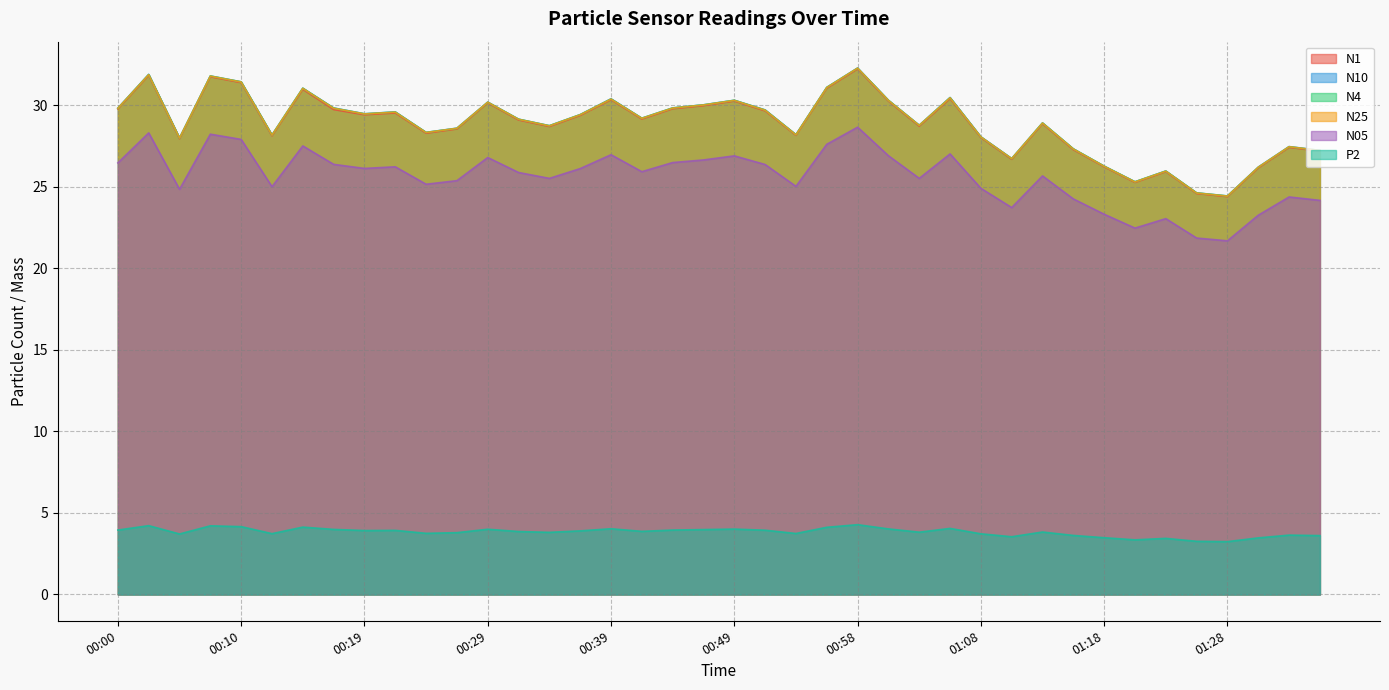

At 00:58, list the series in order from largest to smallest.

N10, N4, N25, N1, N05, P2